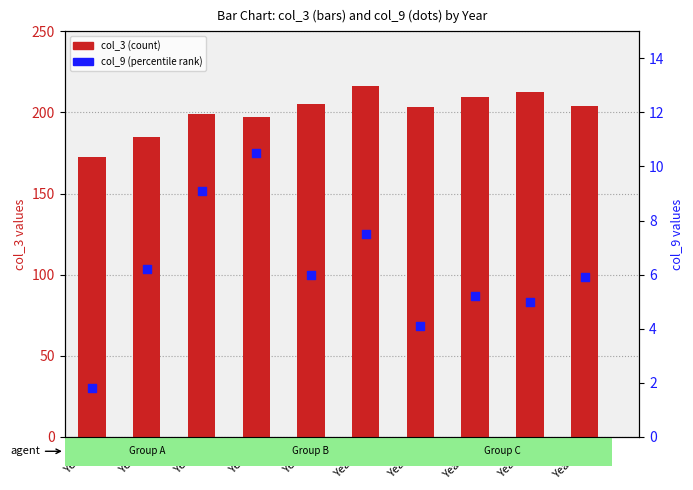

Is the value of col_3 (count) at Year 5 greater than the value of col_9 (percentile) at Year 11?

Yes